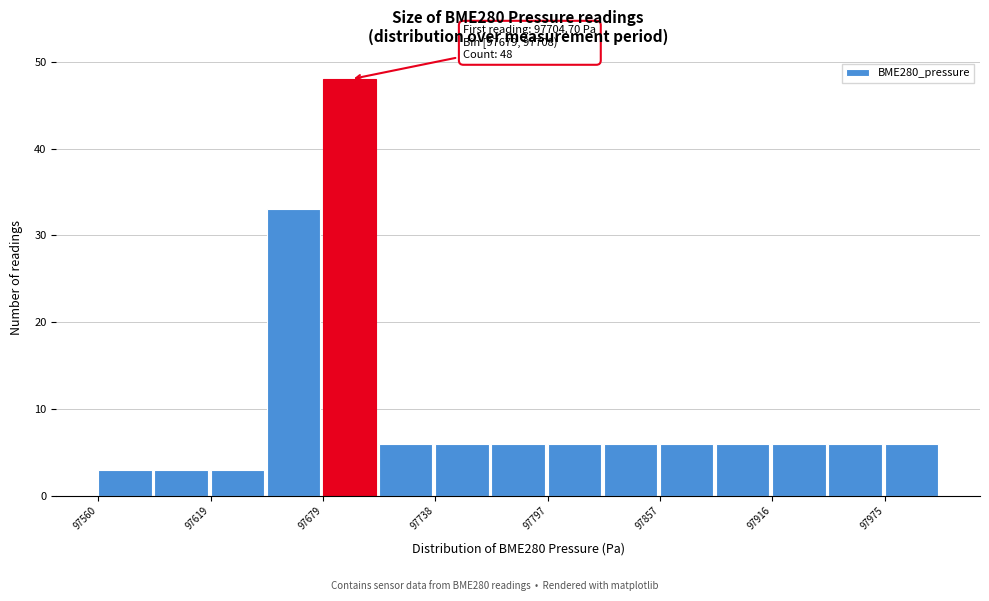

Around what value on the x-axis is the tallest bar? Give the approximate position of its centre, as read against the axis.

97690